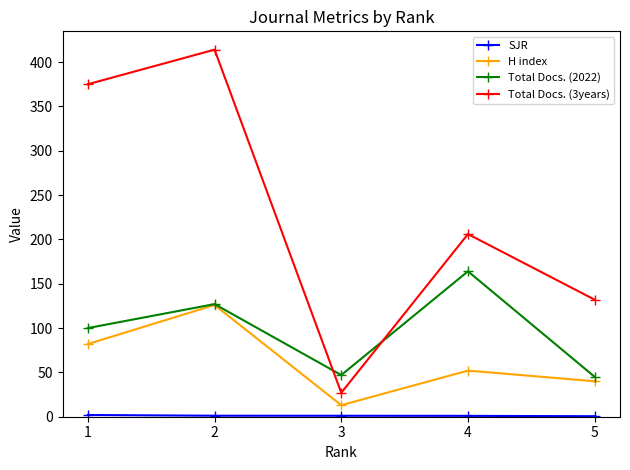

Between 1 and 2, which series saw the biggest shift?

H index